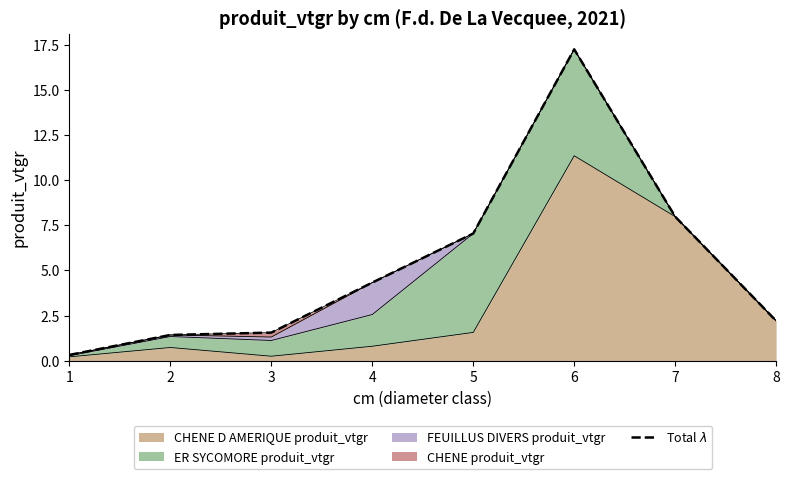

Reading right to left, transcribe all the data shown in this chart.

2.2	8.0	17.2	7.0	4.3	1.6	1.4	0.3